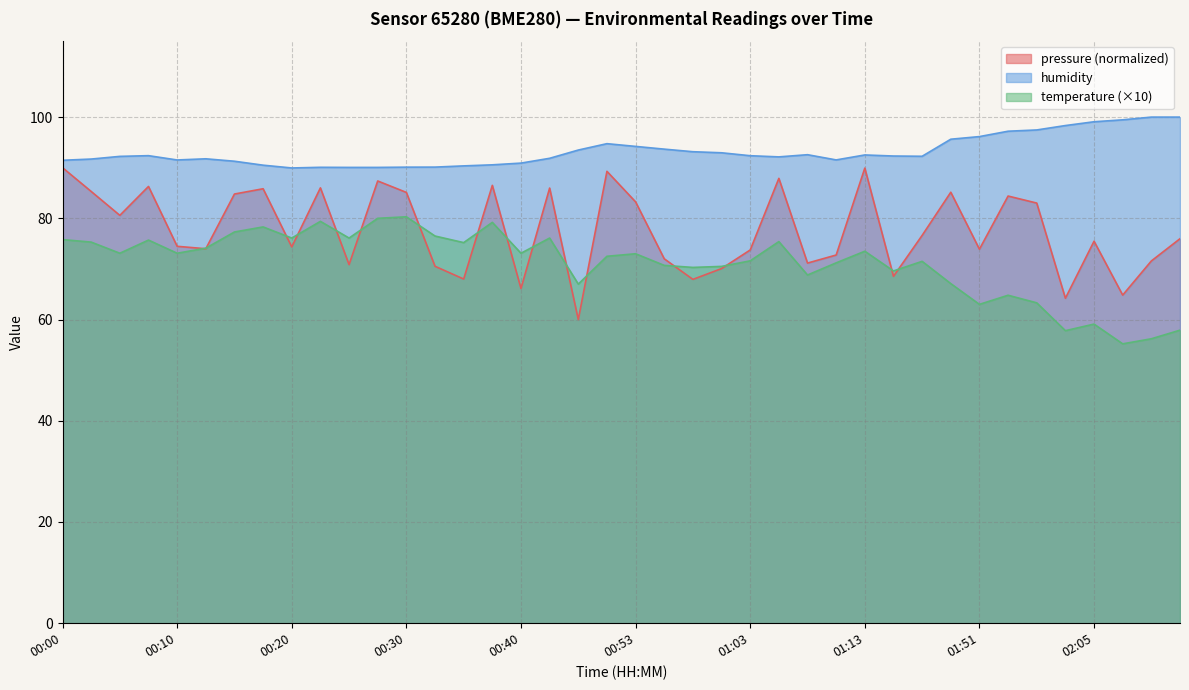

True or false: humidity and temperature intersect in this chart.

False